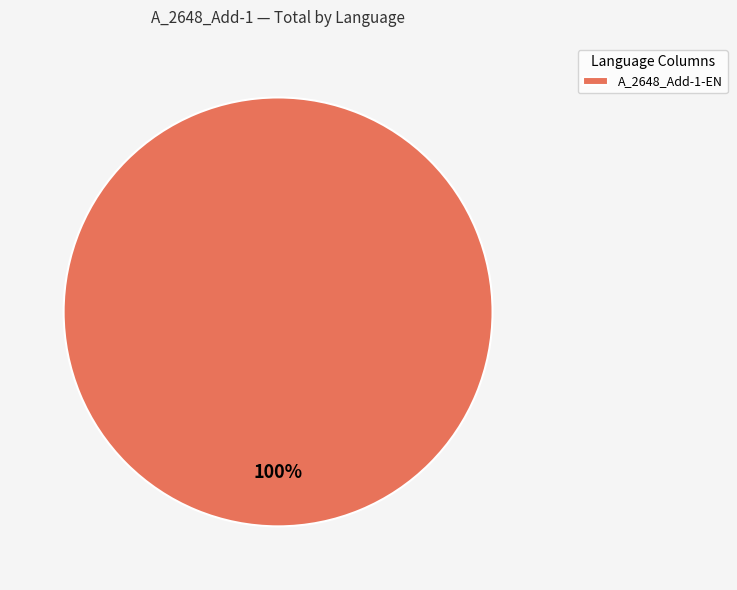

What percentage is the A_2648_Add-1-EN slice, to the nearest percent?

100%